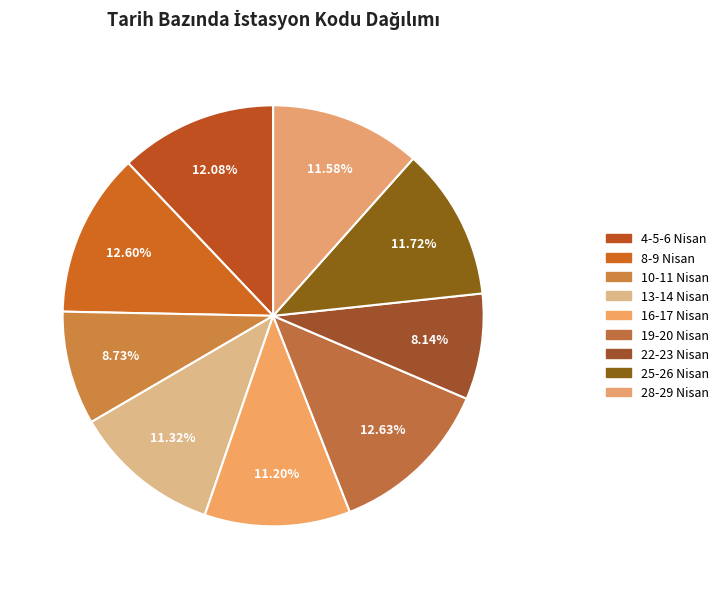

True or false: 8-9 Nisan accounts for 13% of the total.

True